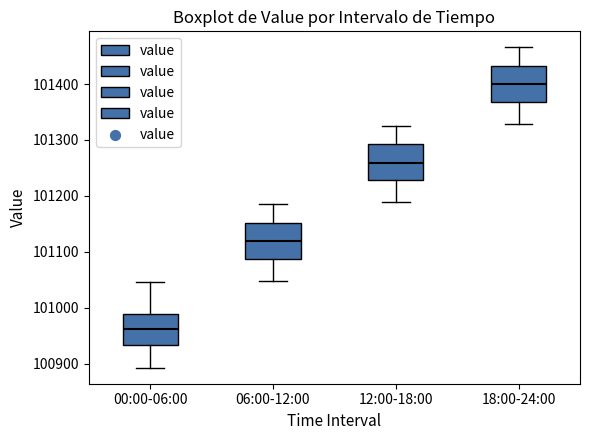

Reading left to right, read every box against the y-axis: the position of its median line, the range the box covers, and the ends of its whiskers. The values are not printed on the chart, so give them approximately, as read against the axis.

00:00-06:00: median 100960, box 100930 to 100990, whiskers 100890 to 101050
06:00-12:00: median 101120, box 101090 to 101150, whiskers 101050 to 101190
12:00-18:00: median 101260, box 101230 to 101290, whiskers 101190 to 101330
18:00-24:00: median 101400, box 101370 to 101430, whiskers 101330 to 101470